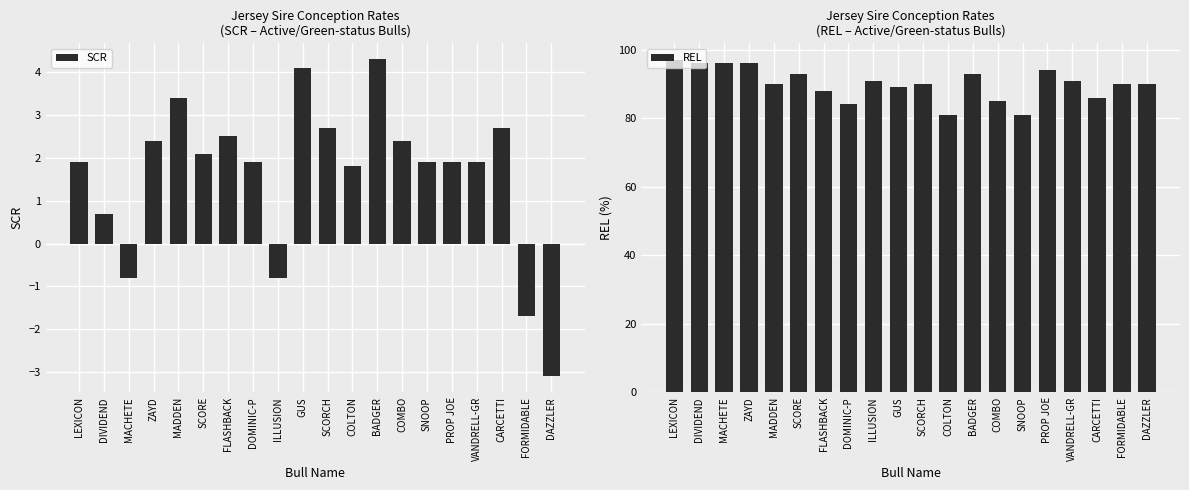

Rank the series by their average value, from highest to lowest.

REL, SCR